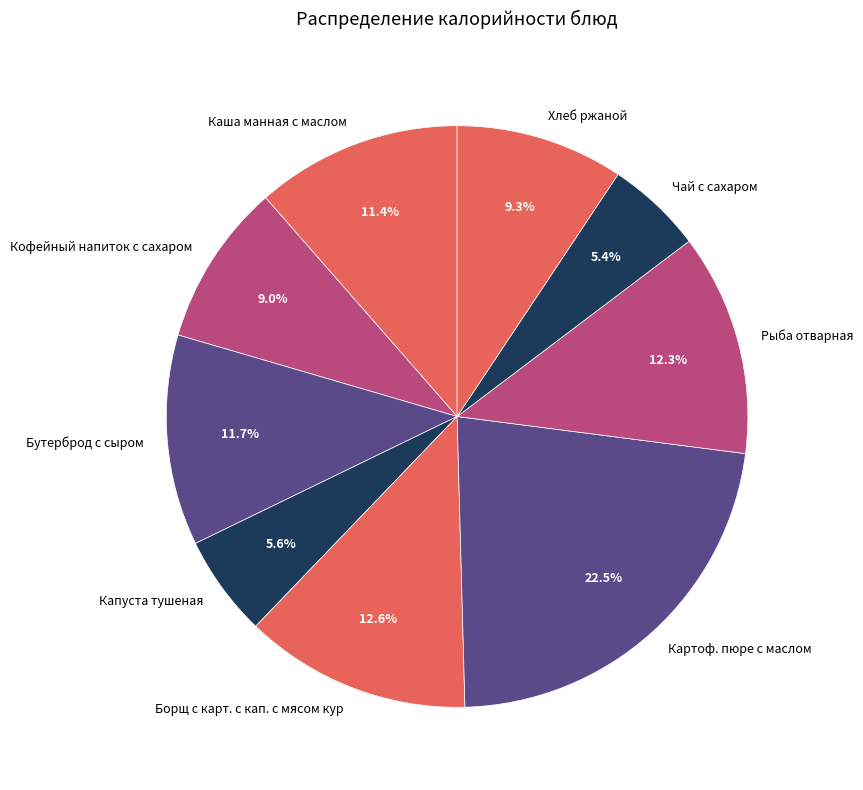

How much of the chart is everything except Капуста тушеная?

94.4%